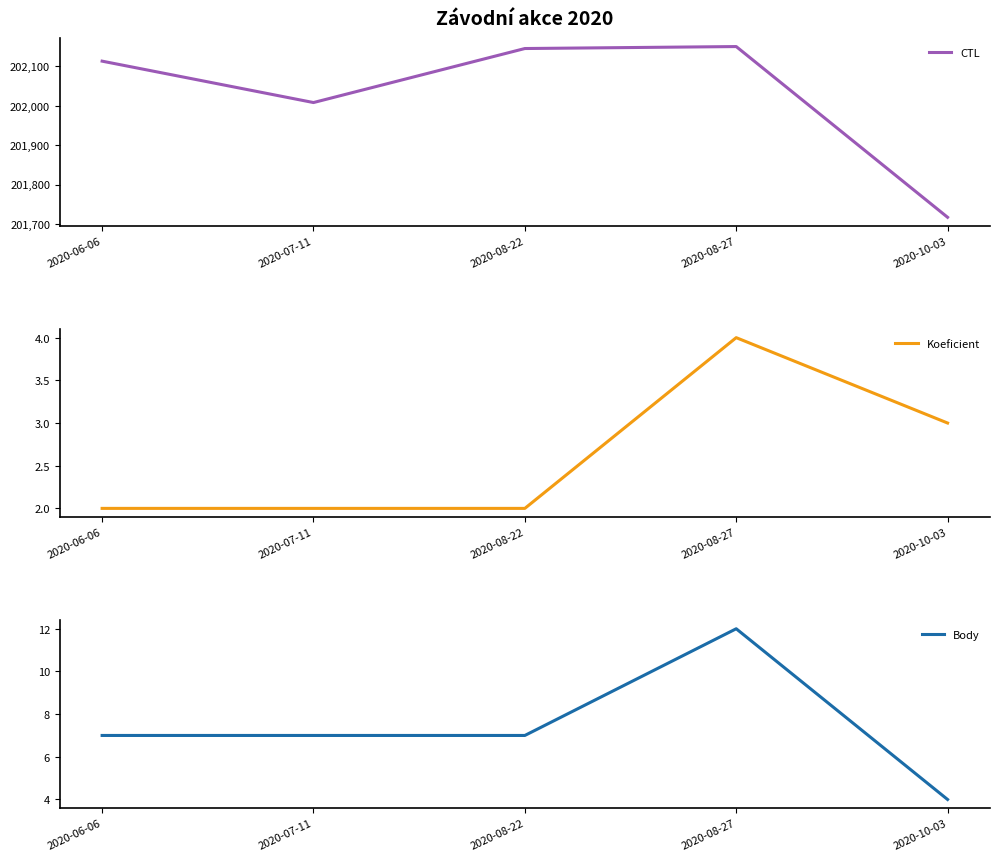

True or false: CTL has more than 0 points higher than both neighbors.

True